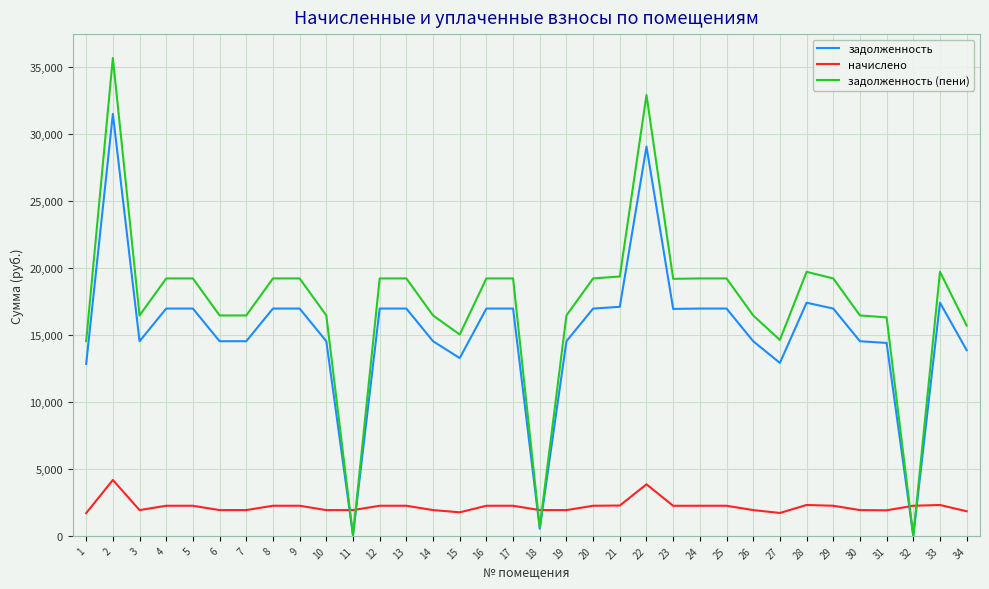

At which label does начислено first exceed 2248?

2